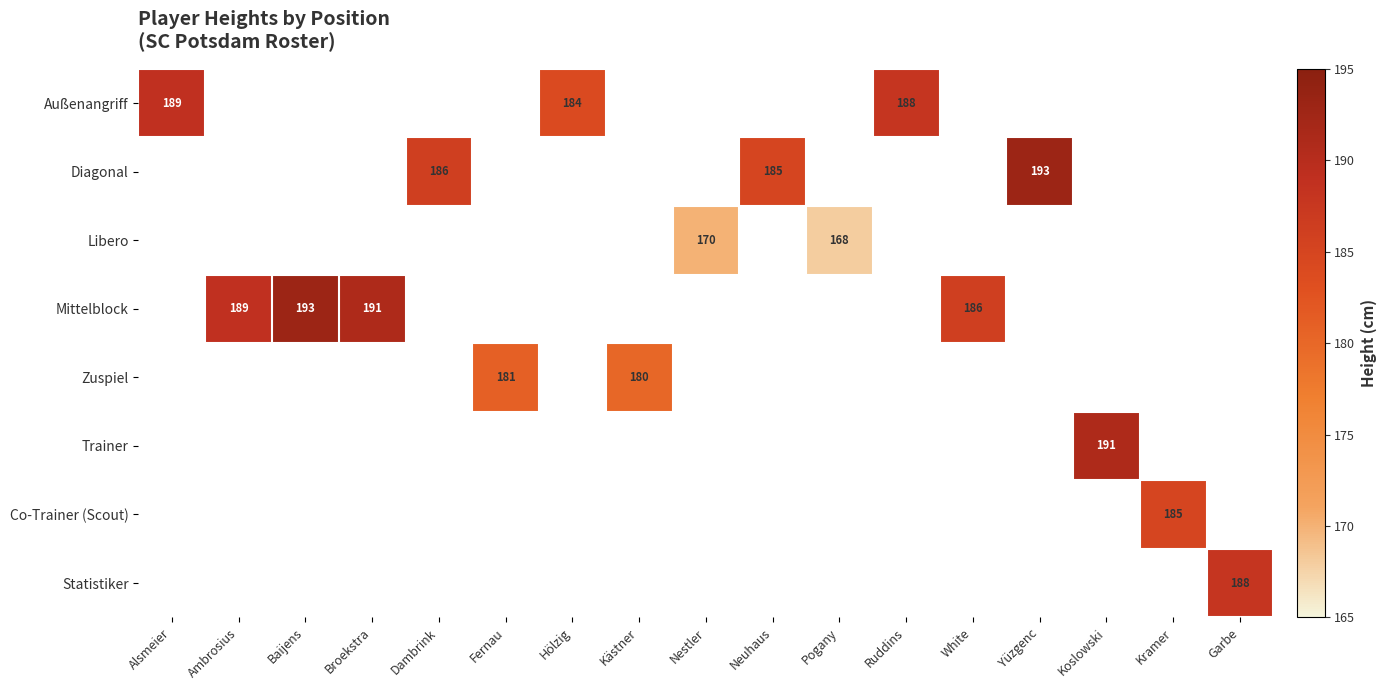

The Mittelblock series shows 189 at Ambrosius. True or false?

True